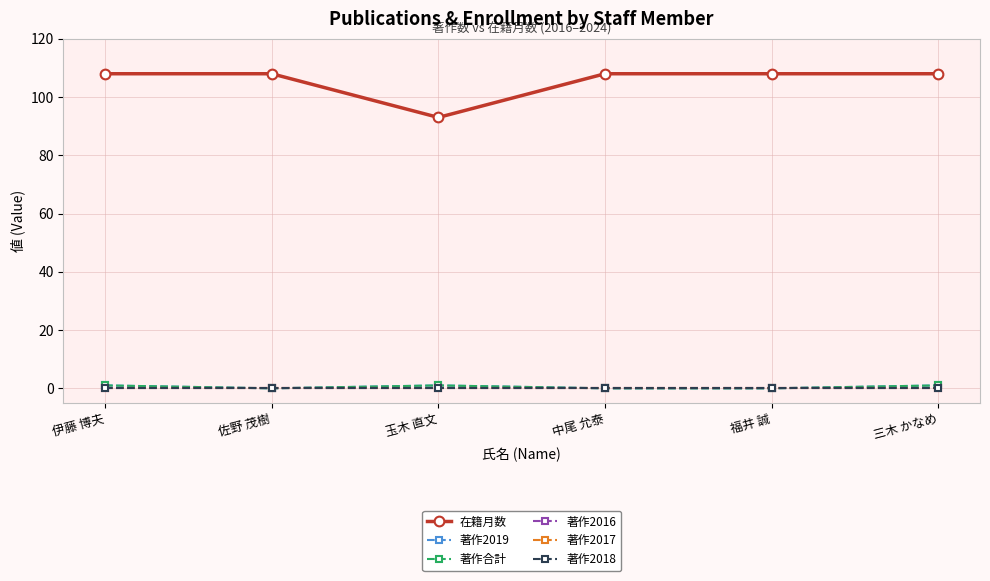

Between 伊藤 博夫 and 玉木 直文, which series saw the biggest shift?

在籍月数